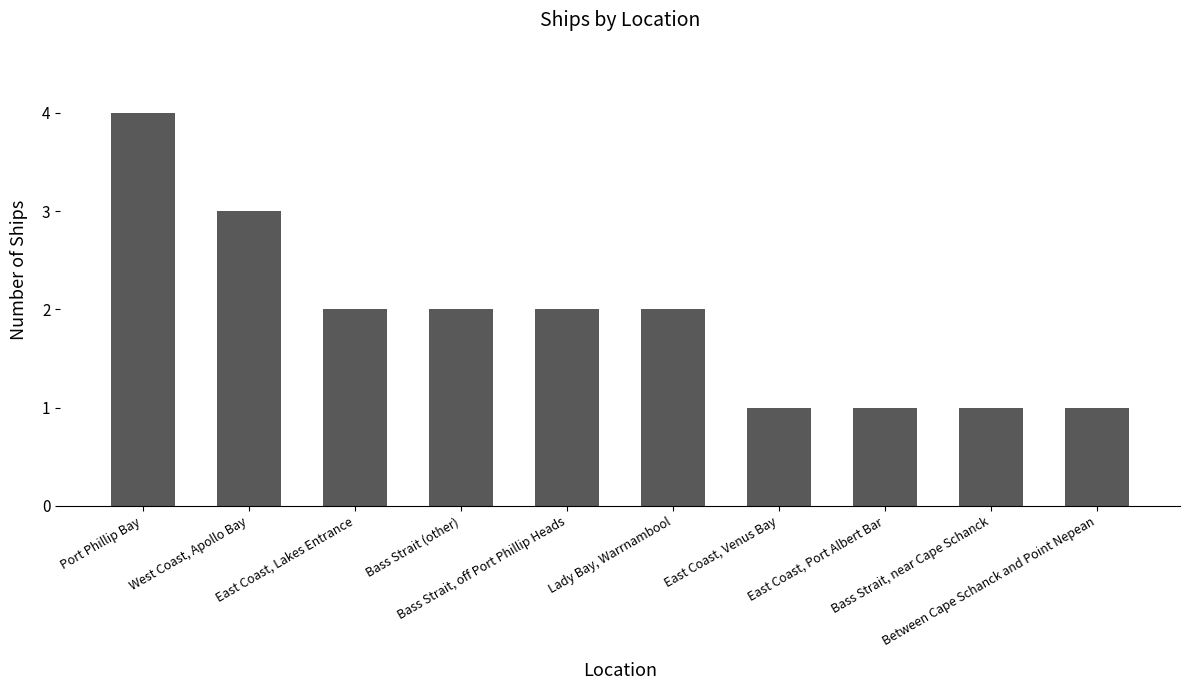

What is the change in value from West Coast, Apollo Bay to East Coast, Port Albert Bar?

-2